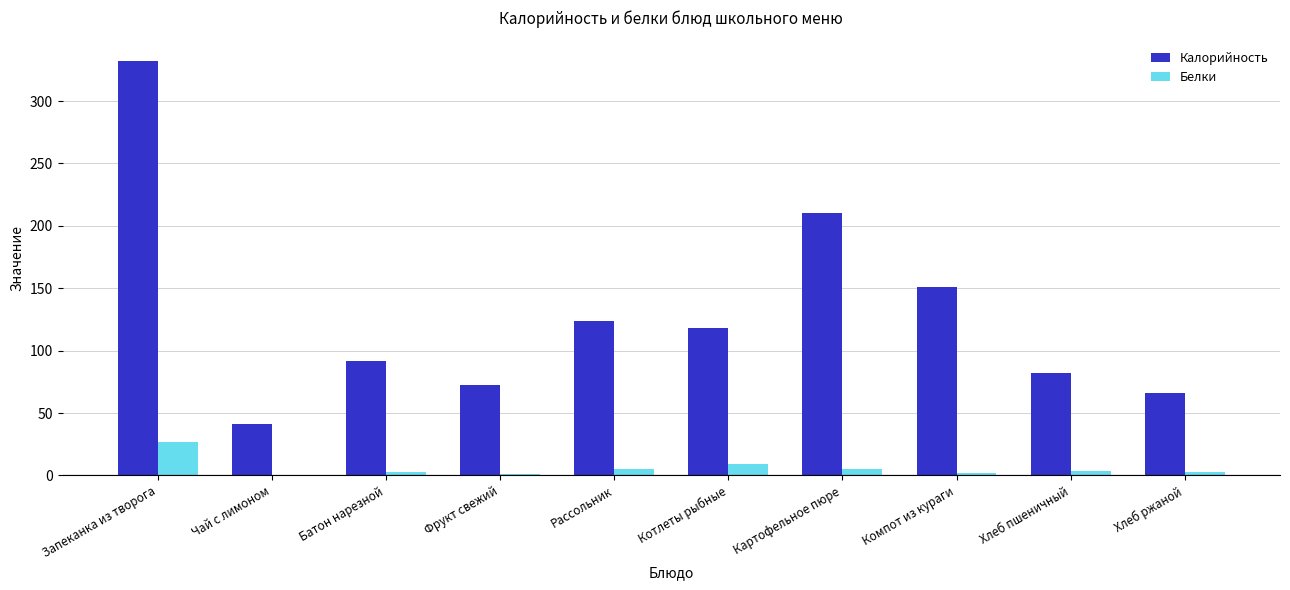

How many distinct data groups are displayed?

2